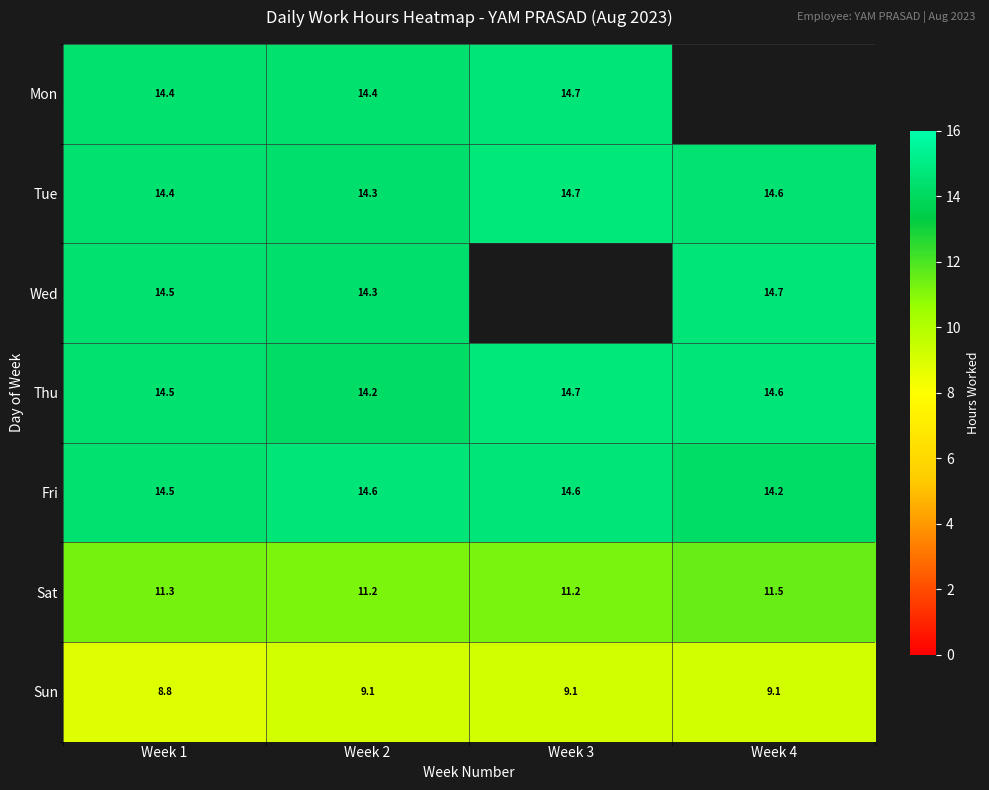

Is the value of Sun at Week 3 greater than the value of Tue at Week 4?

No